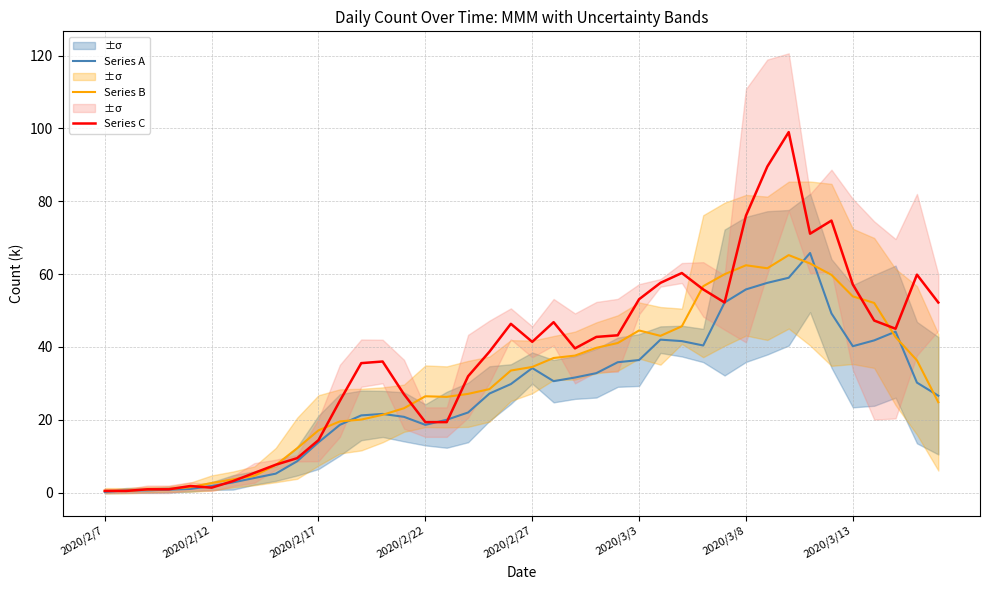

Reading left to right, list all the values displayed in this chart.

Series A: 0.2	0.6	0.6	0.8	1.0	1.8	2.8	4.0	5.2	8.6	13.8	18.6	21.2	21.6	20.8	18.6	20.0	22.0	27.2	29.8	34.2	30.6	31.6	32.8	35.8	36.4	42.0	41.6	40.4	52.2	55.8	57.6	59.0	65.8	49.2	40.2	41.8	44.2	30.2	26.6
Series B: 0.5	0.5	0.8	1.0	1.5	2.6	3.6	4.6	7.6	12.2	17.1	19.5	20.0	21.4	23.2	26.4	26.3	27.1	28.4	33.5	34.5	37.0	37.6	39.8	41.1	44.5	43.0	45.7	56.7	60.0	62.4	61.6	65.2	62.9	59.8	53.9	52.1	42.7	36.3	24.8
Series C: 0.5	0.5	0.9	0.9	1.8	1.4	3.1	5.4	7.6	9.5	14.4	25.2	35.6	36.0	27.0	19.4	19.4	31.9	38.7	46.3	41.4	46.8	39.6	42.8	43.2	53.1	57.6	60.3	55.8	52.2	76.0	89.5	99.0	71.1	74.7	57.1	47.2	45.0	59.8	52.2